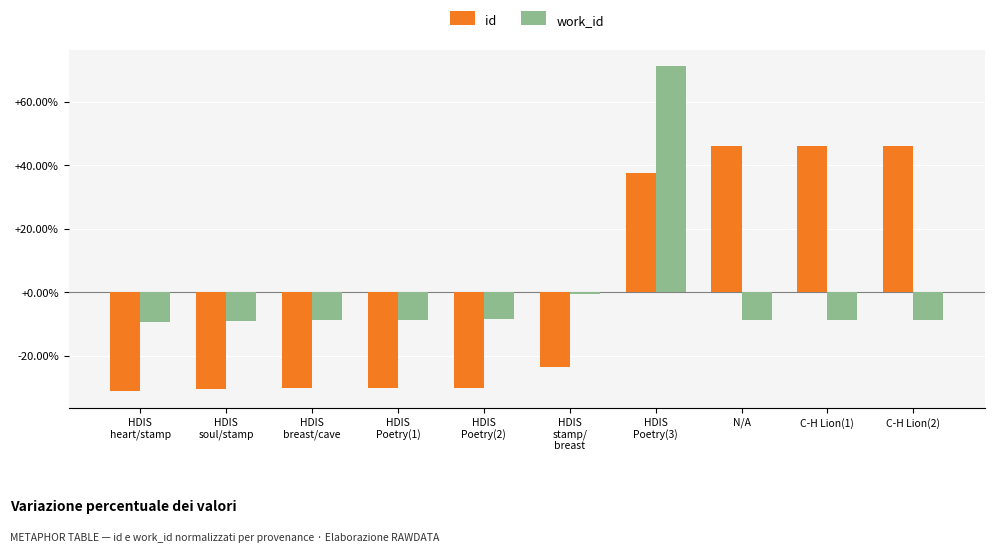

At which category is the sum across all series the highest?

HDIS
Poetry(3)